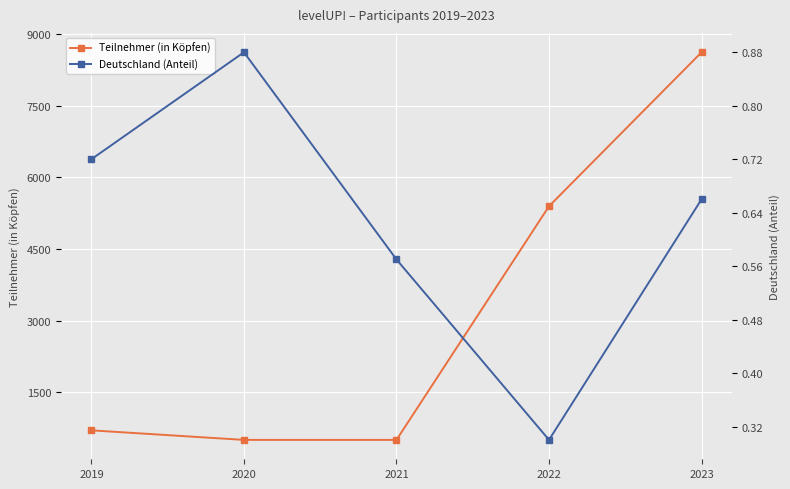

List the labels in order of Deutschland (Anteil) value, largest first.

2020, 2019, 2023, 2021, 2022